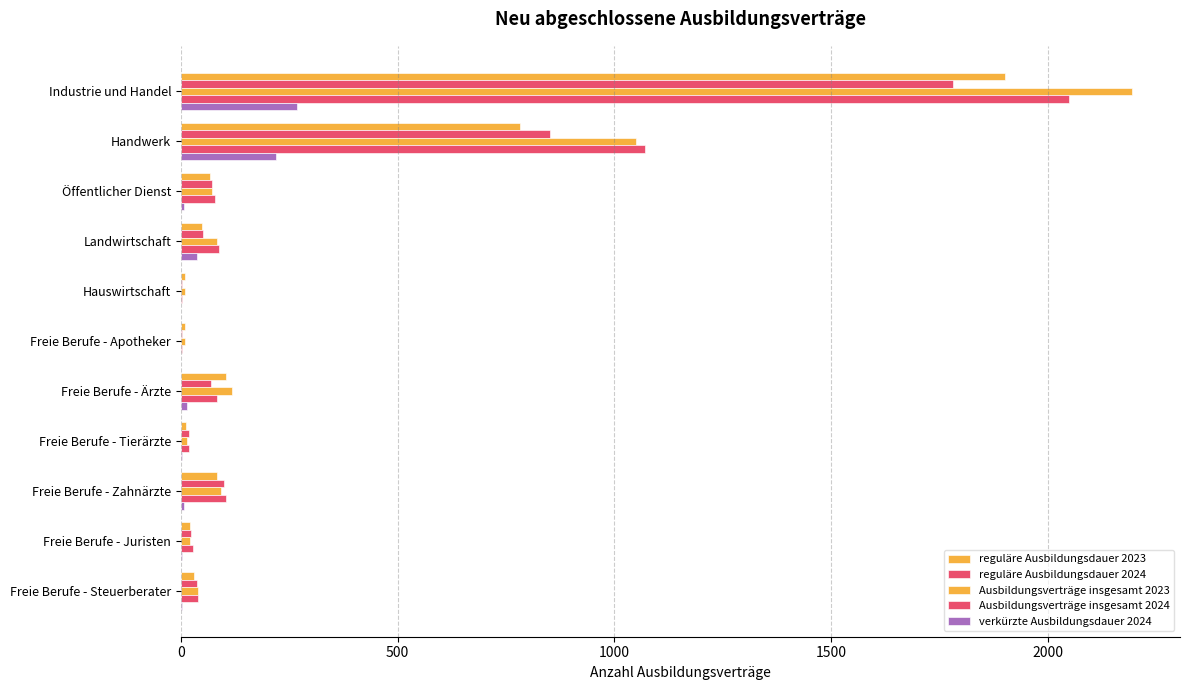

What is the difference between the maximum and minimum values in the Ausbildungsverträge insgesamt 2023 series?

2187